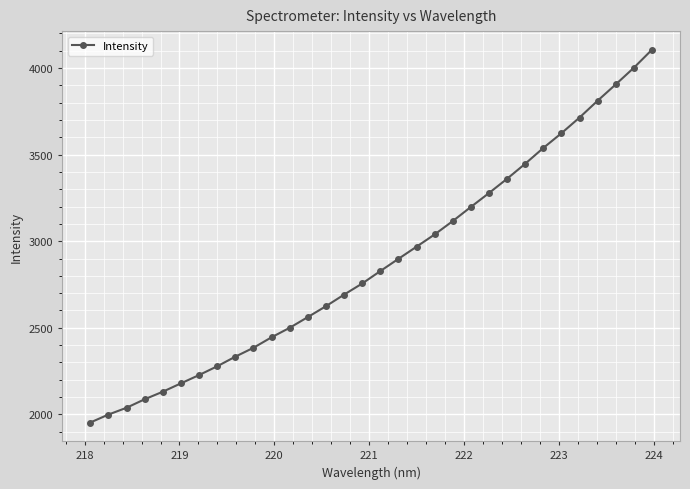

What is the difference between the maximum and second lowest values?

2105.7